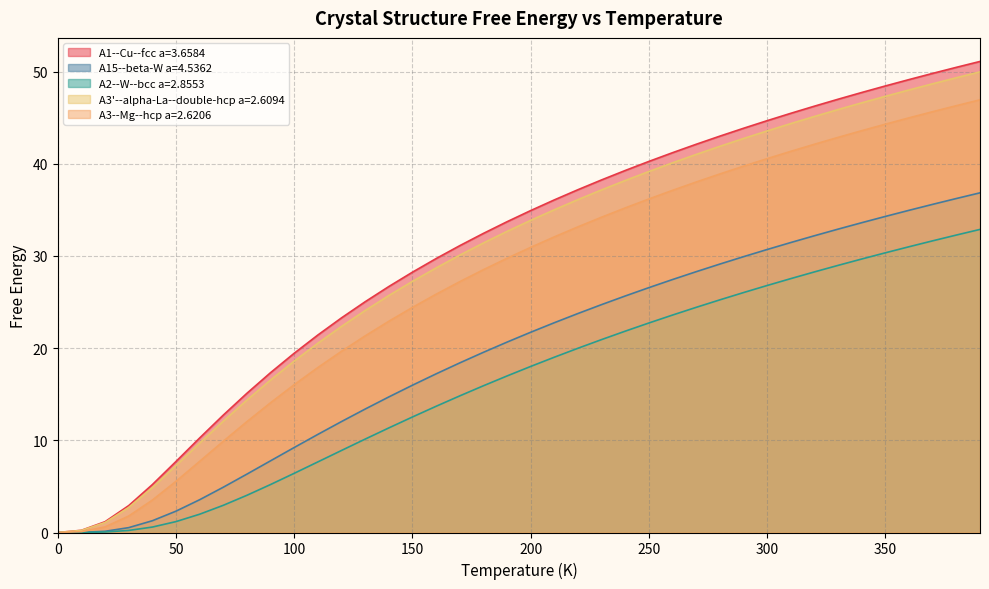

Rank the categories by A2--W--bcc a=2.8553 value from highest to lowest.

390.0, 380.0, 370.0, 360.0, 350.0, 340.0, 330.0, 320.0, 310.0, 300.0, 290.0, 280.0, 270.0, 260.0, 250.0, 240.0, 230.0, 220.0, 210.0, 200.0, 190.0, 180.0, 170.0, 160.0, 150.0, 140.0, 130.0, 120.0, 110.0, 100.0, 90.0, 80.0, 70.0, 60.0, 50.0, 40.0, 30.0, 20.0, 10.0, 0.0